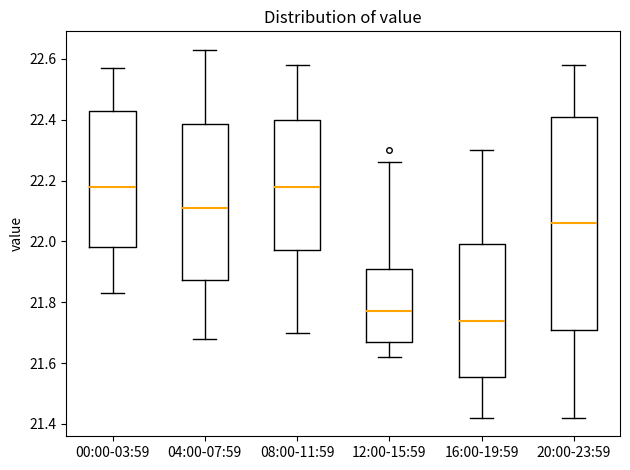

Where does the upper whisker of the box for 04:00-07:59 end on the y-axis? The values are not printed on the chart, so give them approximately, as read against the axis.

22.64